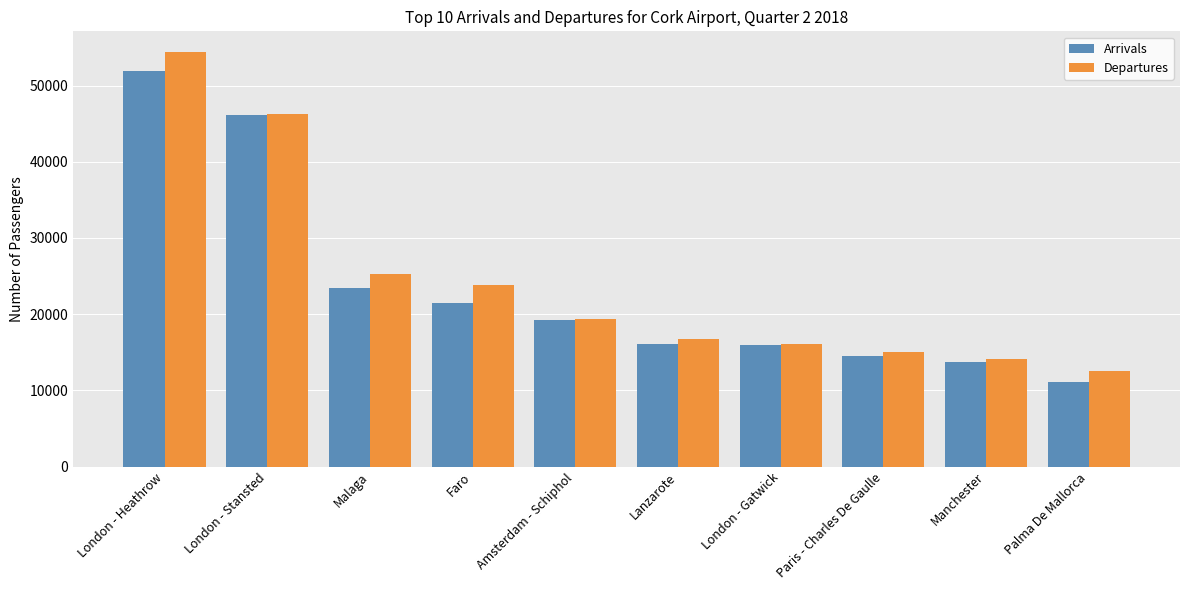

What are all the series names shown in the legend?

Arrivals, Departures